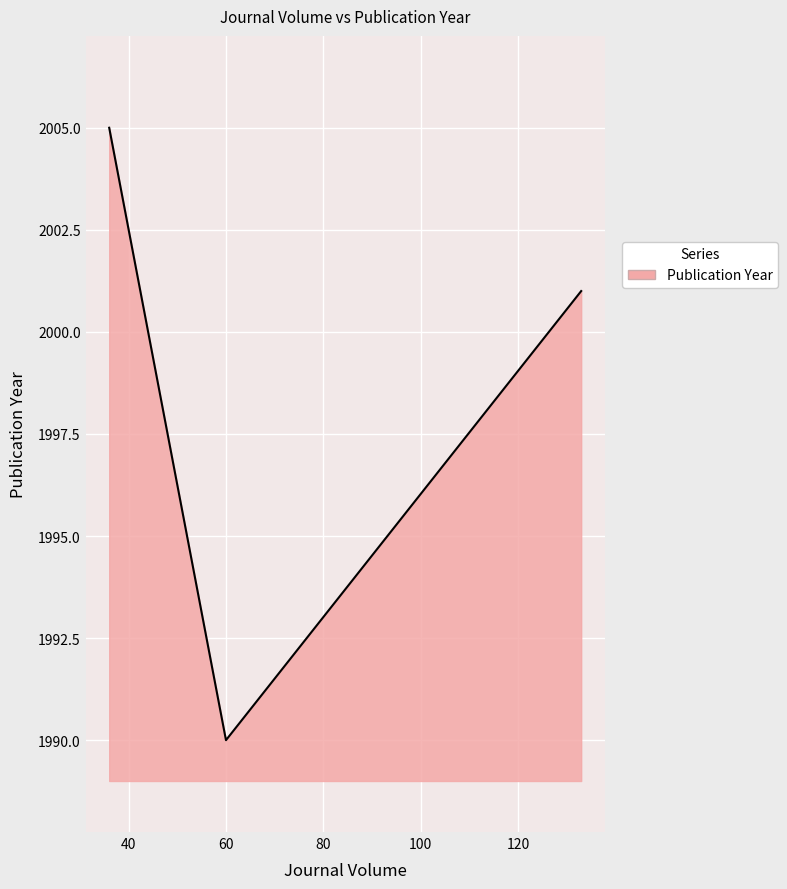

What is the sum of all values?

5996